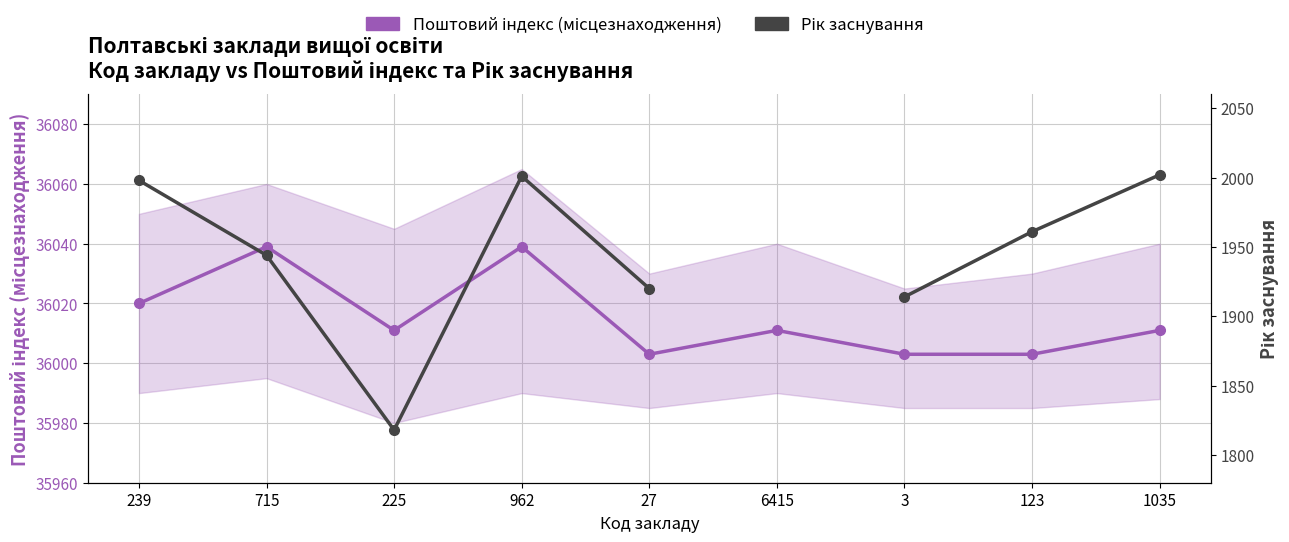

At which label is Поштовий індекс (місцезнаходження) closest to 36021?

239